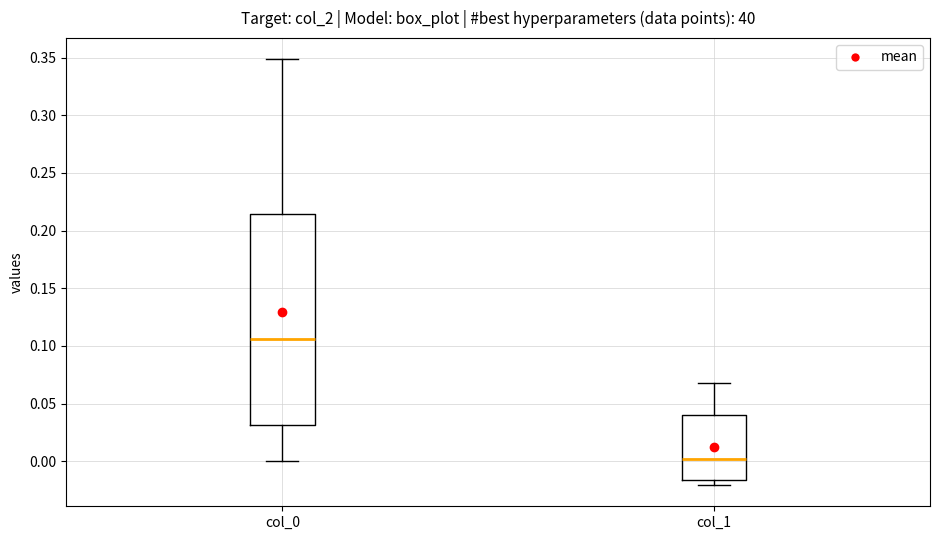

Reading left to right, transcribe this box plot: for each box, give where its median line is, the range the box spans, and where its two whiskers end, as read against the y-axis. The values are not printed on the chart, so give them approximately, as read against the axis.

col_0: median 0.105, box 0.030 to 0.215, whiskers 0.000 to 0.350
col_1: median 0.000, box -0.015 to 0.040, whiskers -0.020 to 0.070